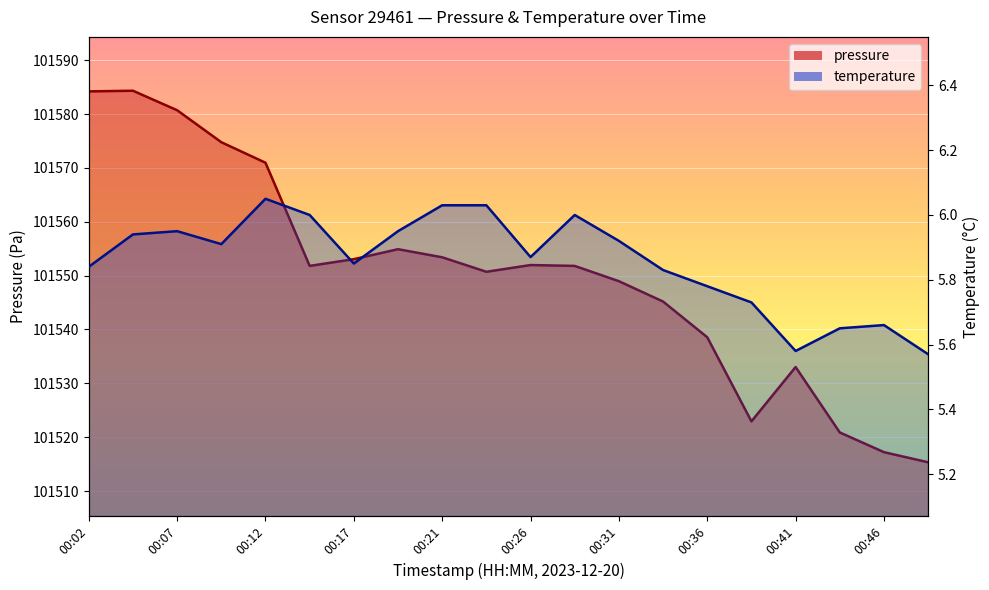

What is the difference between the maximum and second lowest values in the pressure series?

67.1